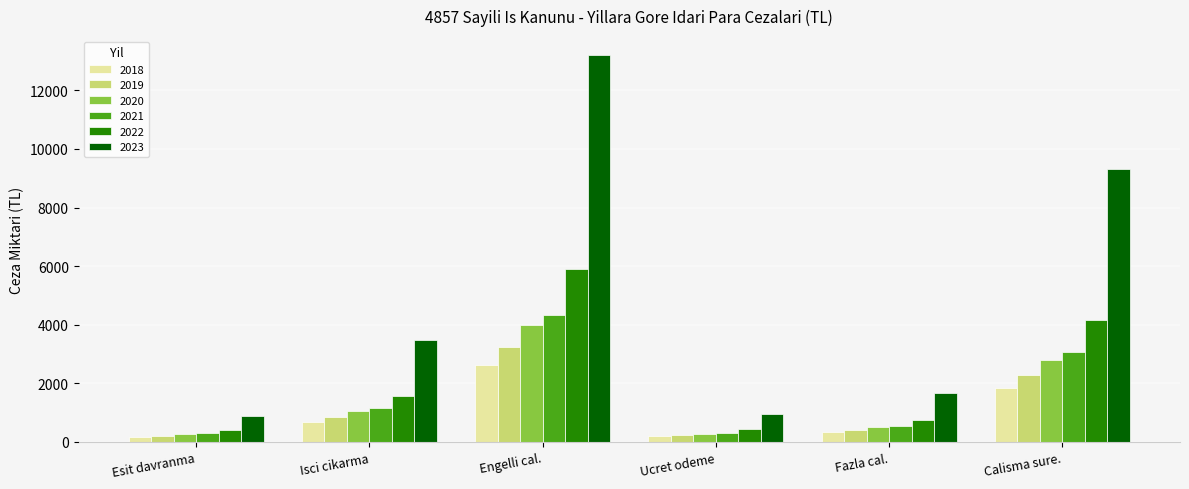

What is the difference between the second highest and minimum values in the 2022 series?

3776